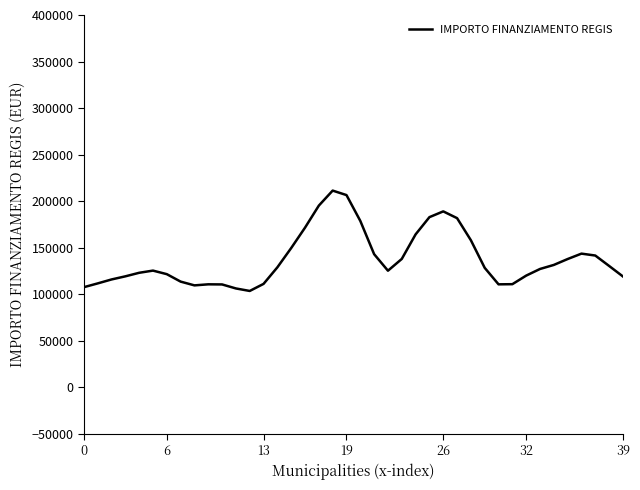

What is the difference between the maximum and minimum values?

107829.6